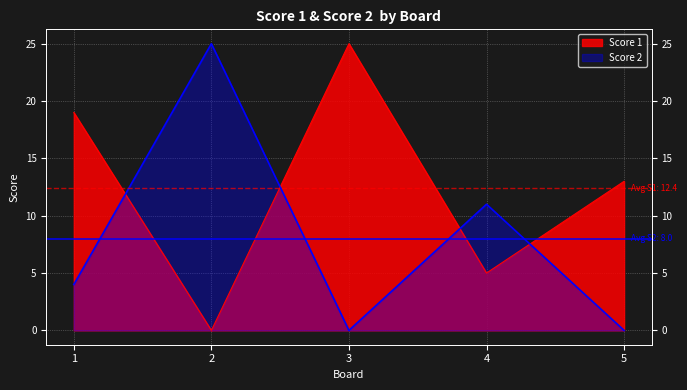

What is the difference between the Score 1 values at 5 and 4?

8